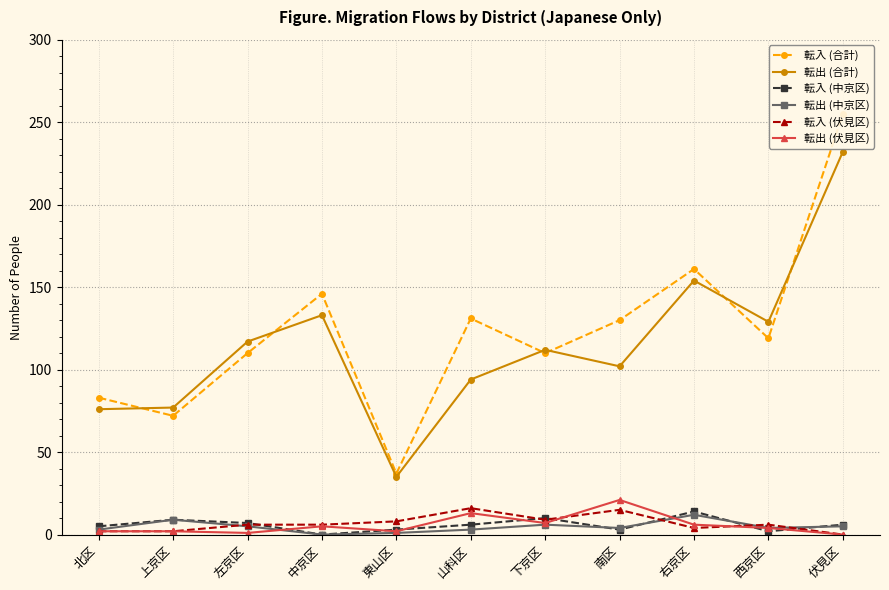

True or false: 転入 (伏見区) and 転出 (伏見区) intersect in this chart.

True